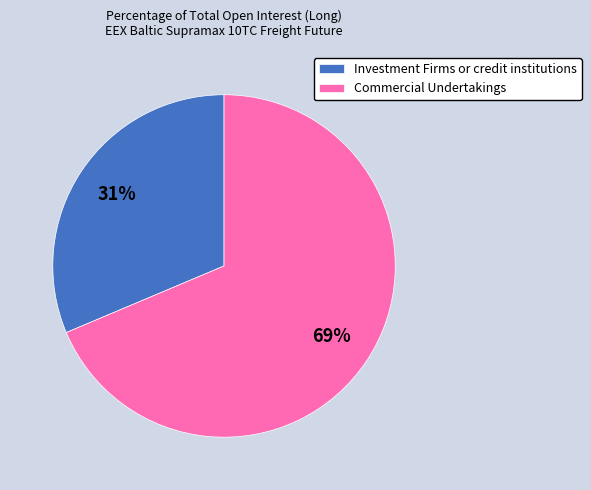

To the nearest percent, what is the average slice percentage?

50%